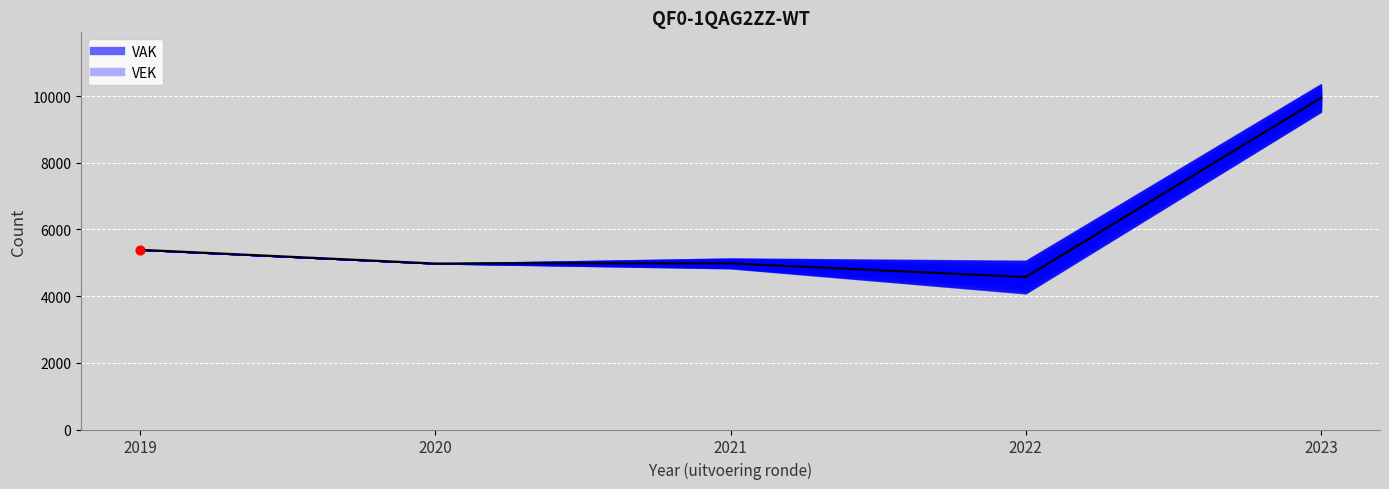

Which series has the largest total across all categories?

VAK